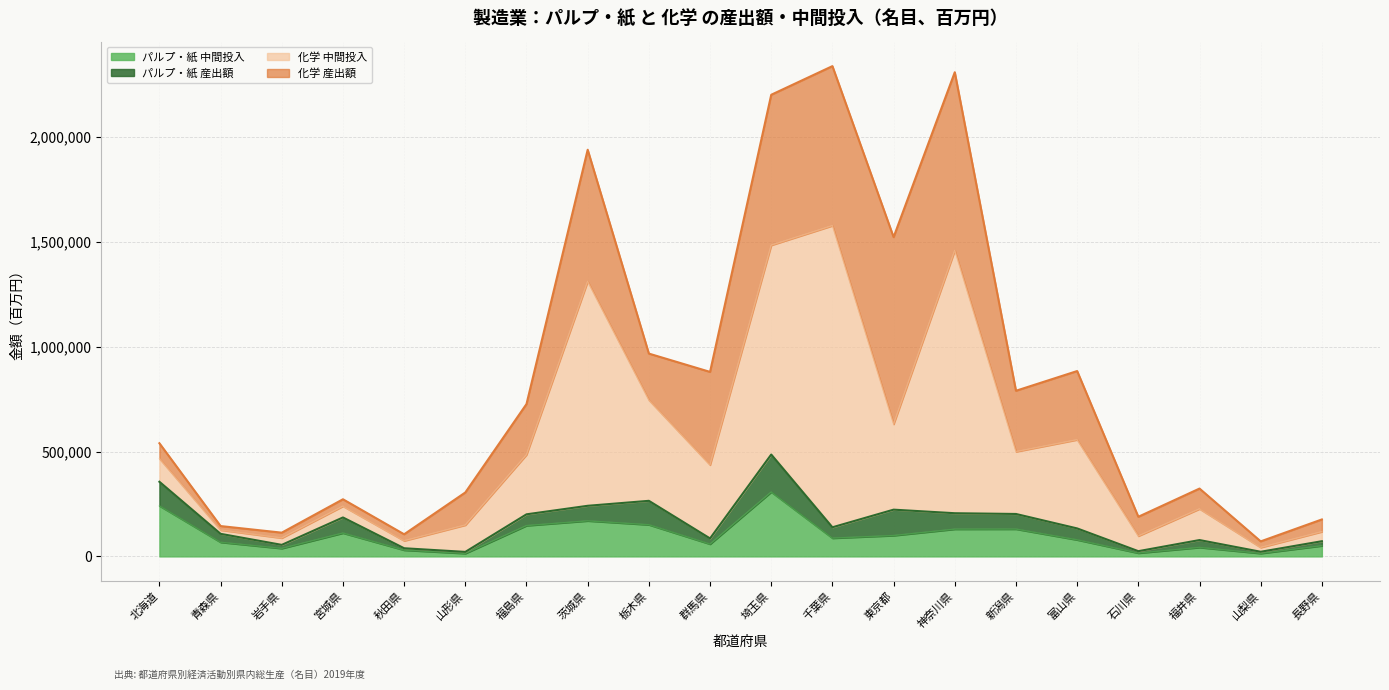

At how many categories does at least one series exceed 787486?

9